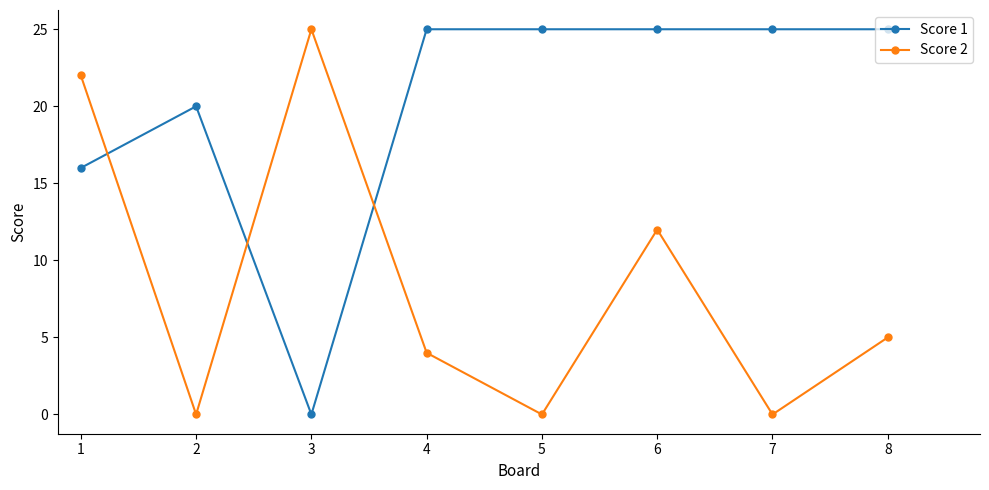

Is this an area chart (filled region under the line)?

No